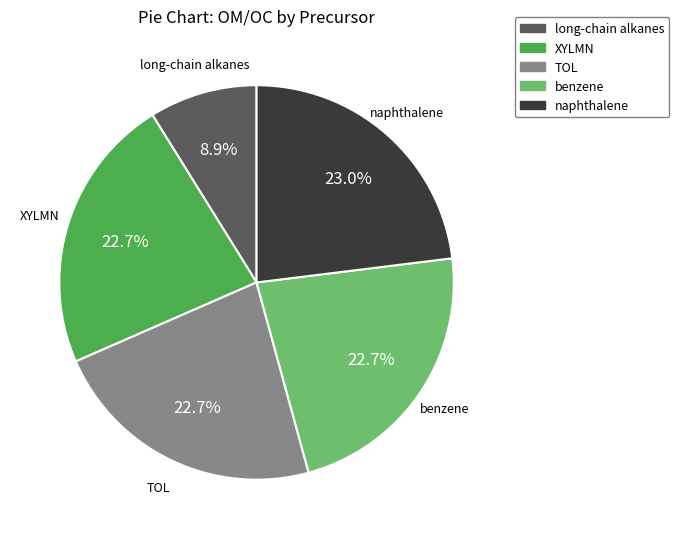

Is there any slice that represents more than half of the pie?

No